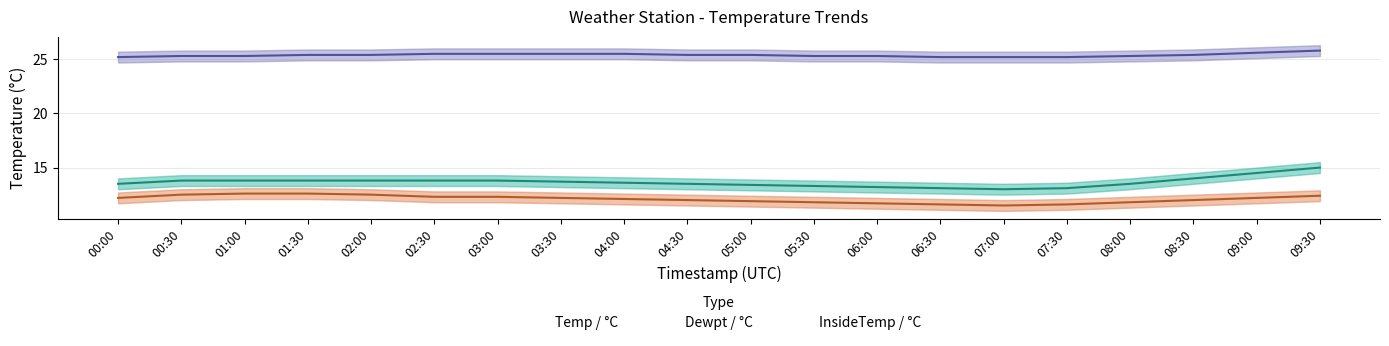

What is the minimum value for Temp / °C?

13.0